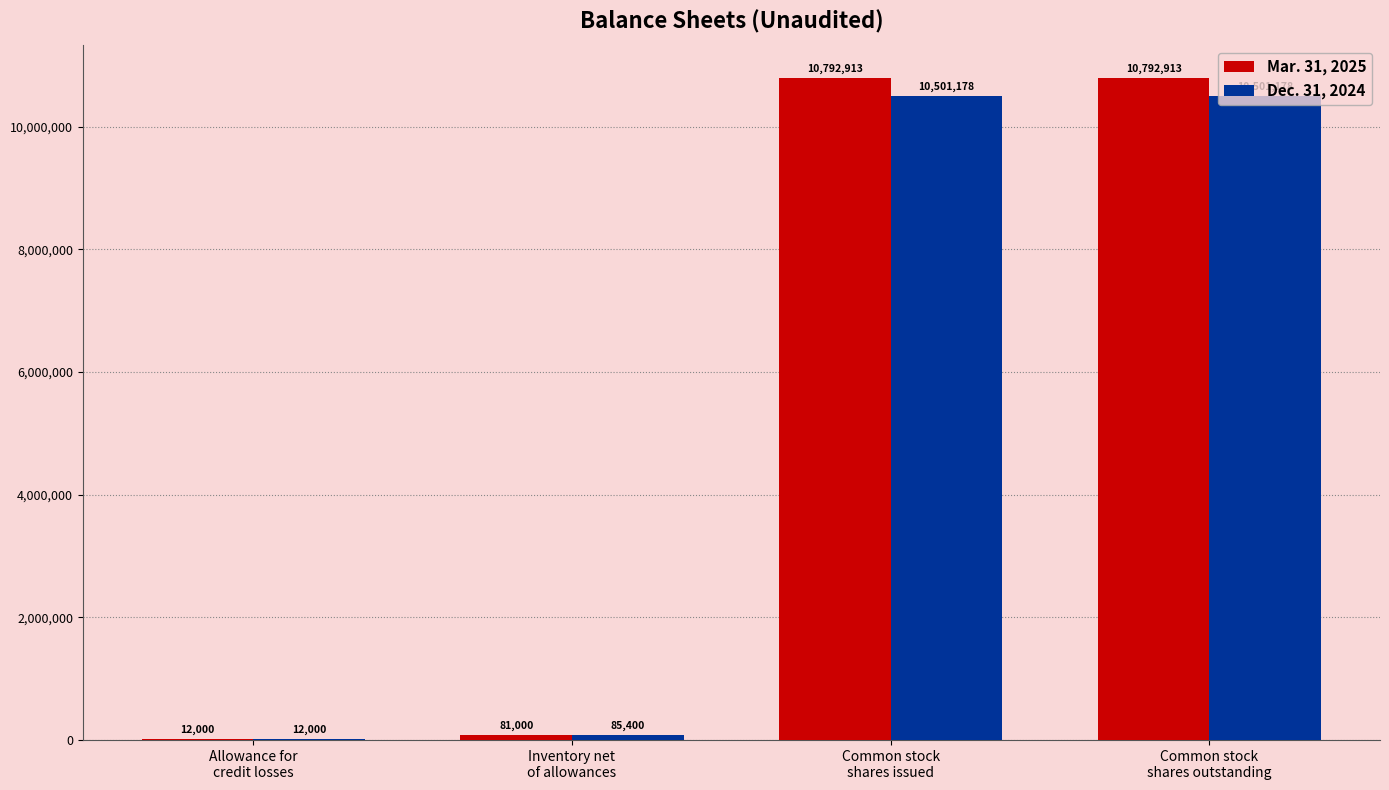

Which series has the largest total across all categories?

Mar. 31, 2025